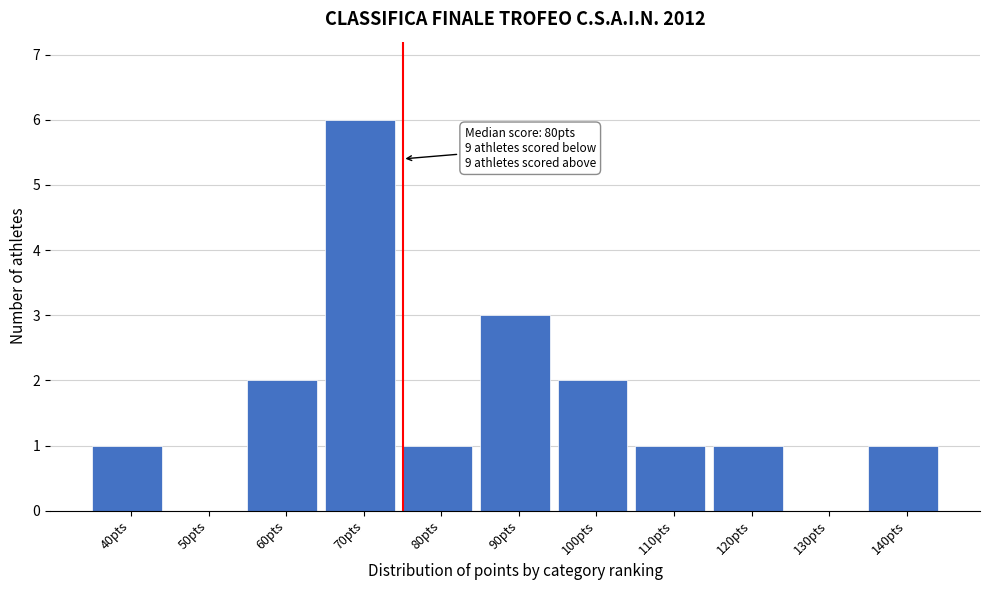

Reading left to right, extract all data points from this chart.

40pts=1	50pts=0	60pts=2	70pts=6	80pts=1	90pts=3	100pts=2	110pts=1	120pts=1	130pts=0	140pts=1